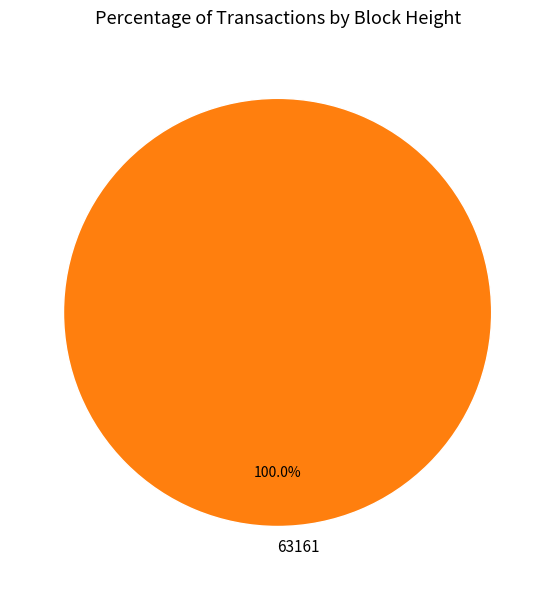

Is there a majority slice in this chart?

Yes